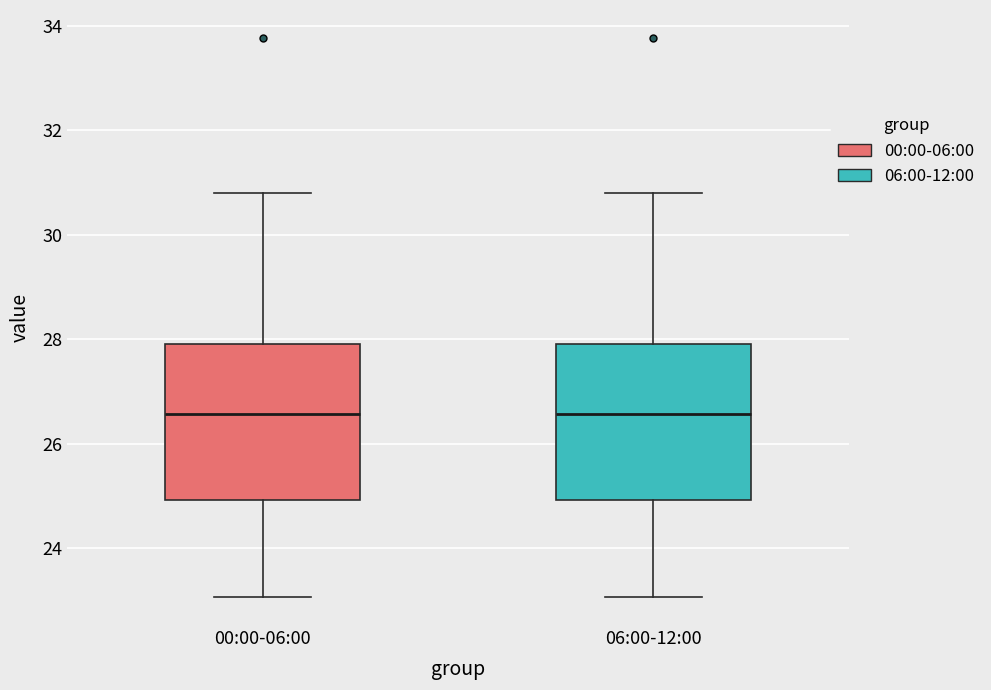

Where does the median line of the box for 00:00-06:00 sit on the y-axis? The values are not printed on the chart, so give them approximately, as read against the axis.

26.6